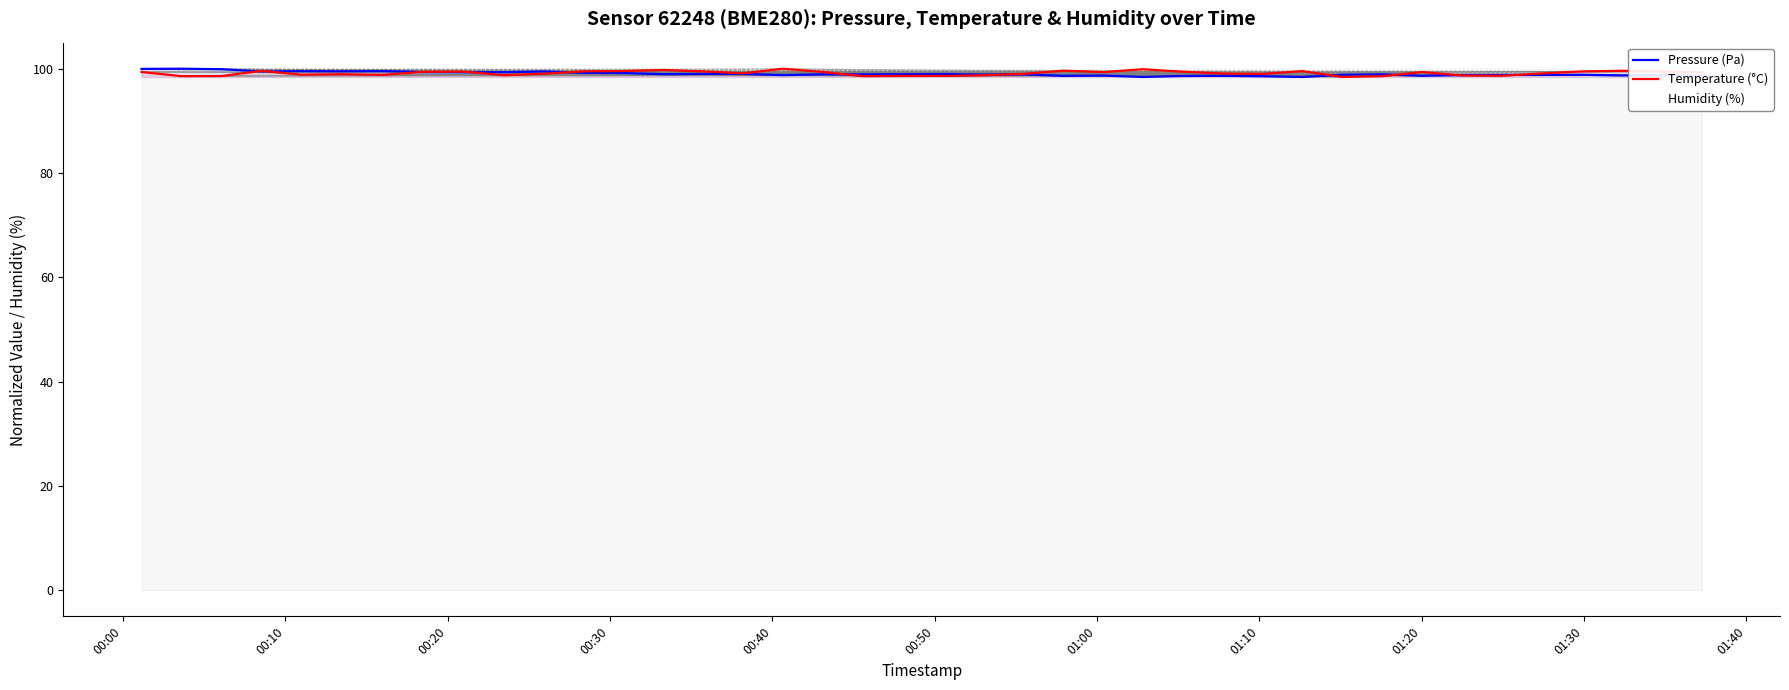

At which category is the sum across all series the highest?

00:00